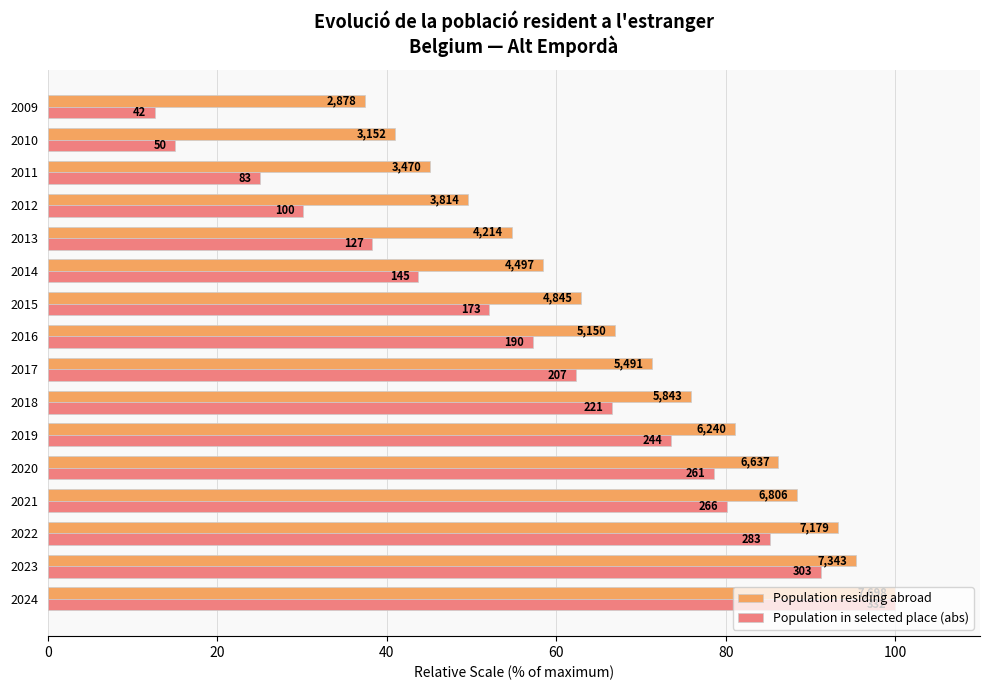

Reading left to right, what are all the values shown in this chart?

Population residing abroad: 100.0	95.4	93.3	88.4	86.2	81.1	75.9	71.3	66.9	62.9	58.4	54.7	49.5	45.1	40.9	37.4
Population in selected place (abs): 100.0	91.3	85.2	80.1	78.6	73.5	66.6	62.3	57.2	52.1	43.7	38.3	30.1	25.0	15.1	12.7